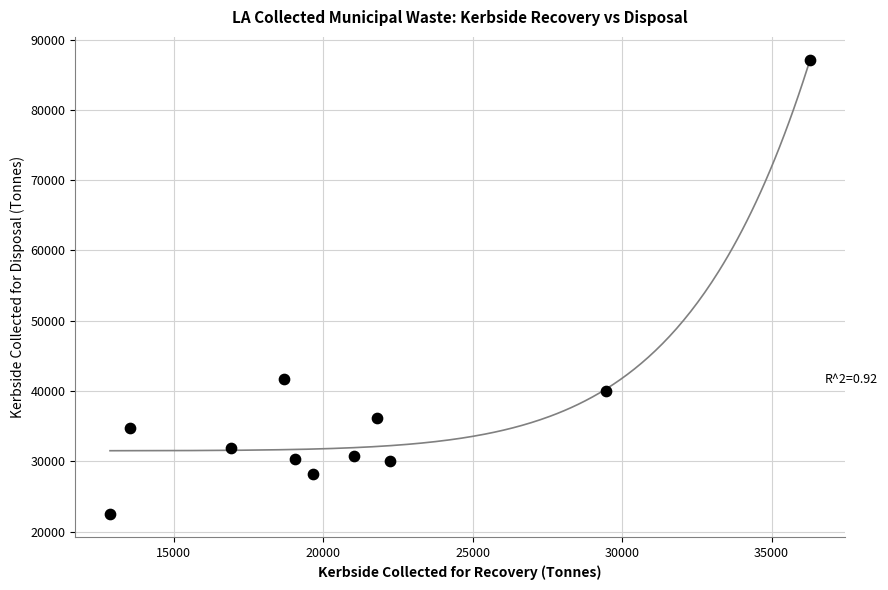

What Y value in the scatter plot is closest to 54798?

41702.7